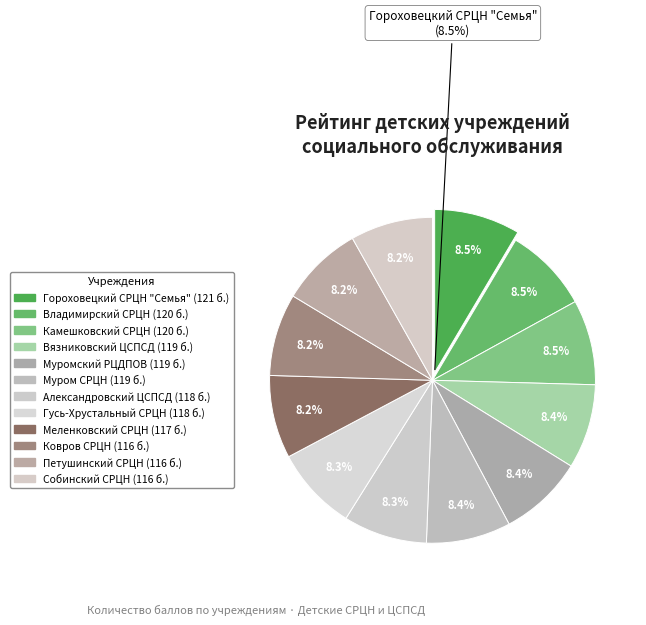

To the nearest percent, what portion does Петушинский СРЦН represent?

8%